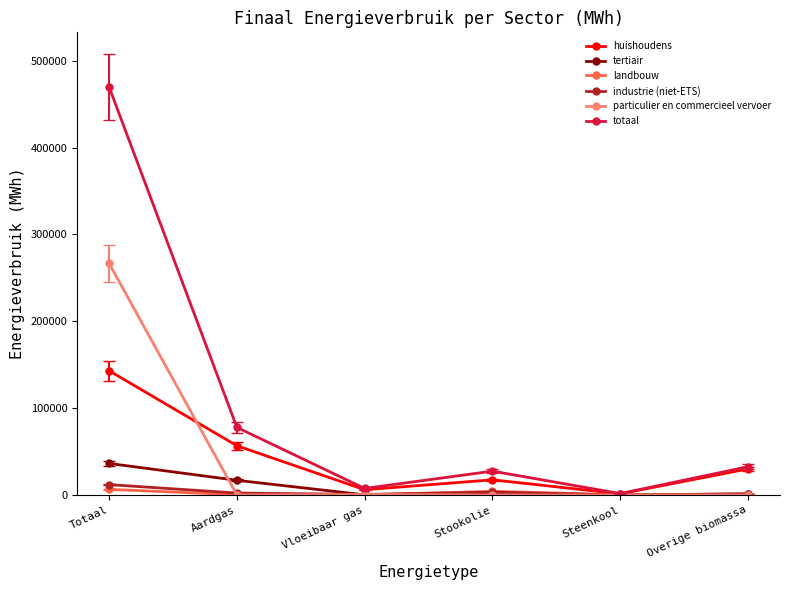

Count the number of categories in the chart.

6